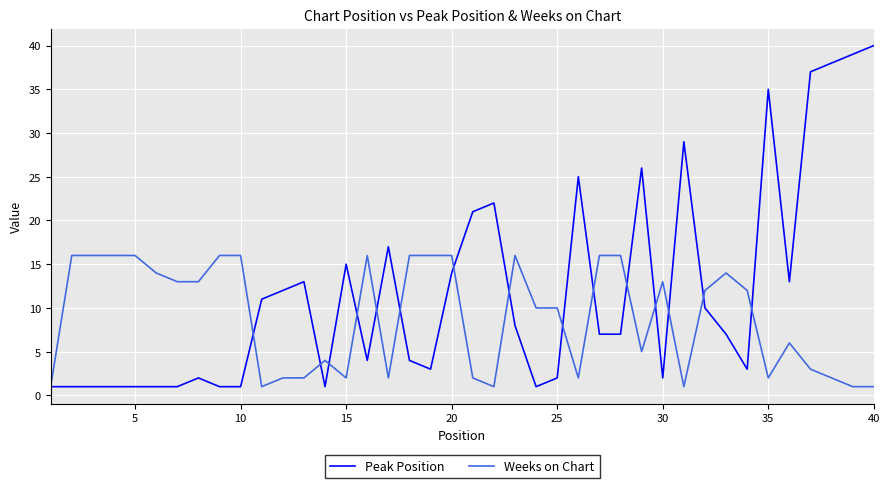

Rank the series by their average value, from highest to lowest.

Peak Position, Weeks on Chart